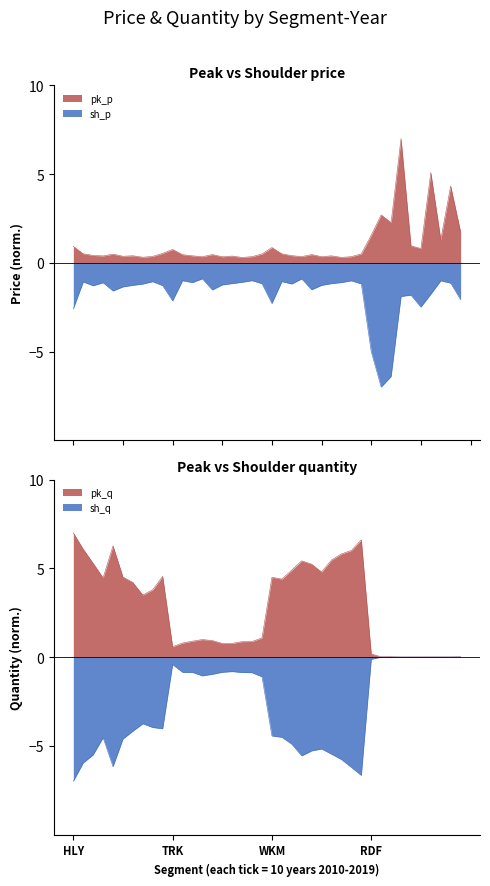

What is the difference between the highest and lowest values at RDF-2014?

2.8